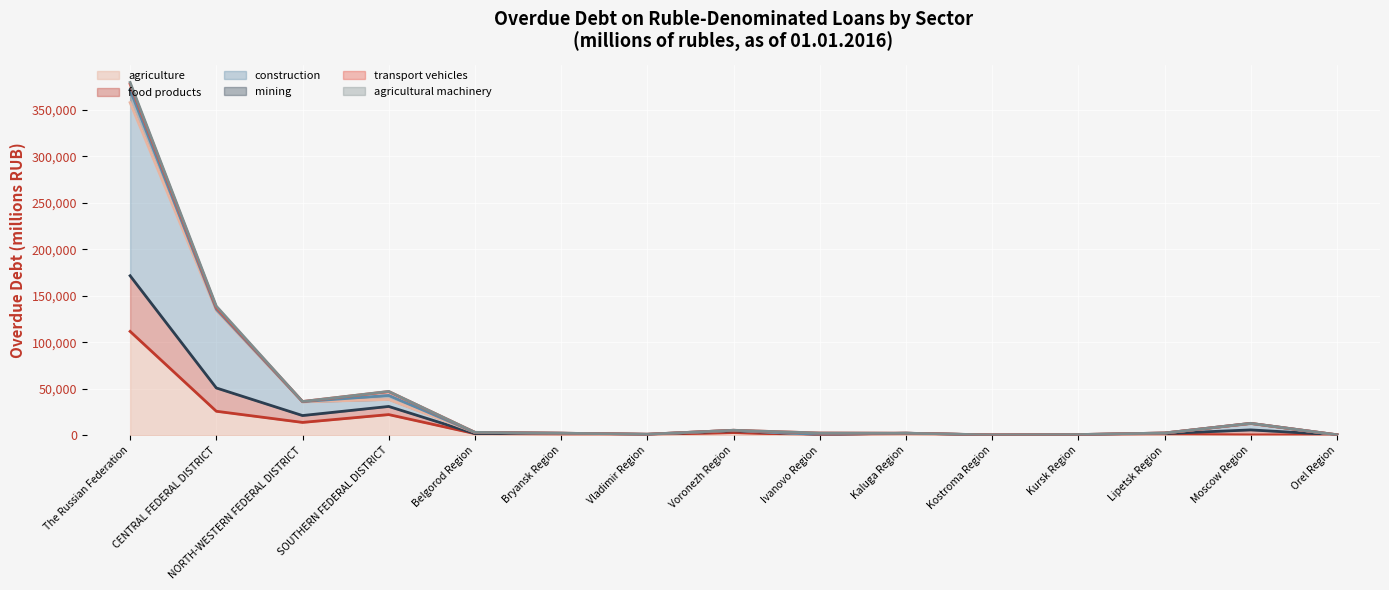

Which category has the lowest value in the construction series?

Kostroma Region